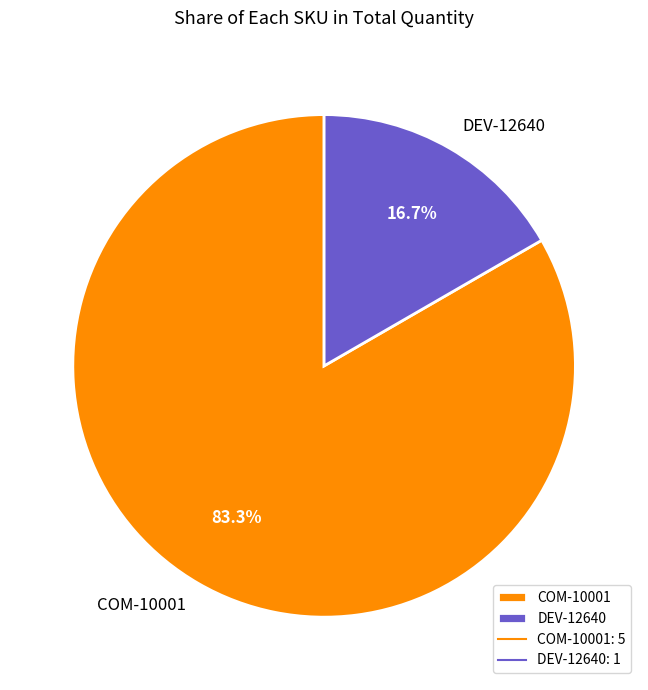

To the nearest percent, what is the difference between the COM-10001 and DEV-12640 slice percentages?

67%